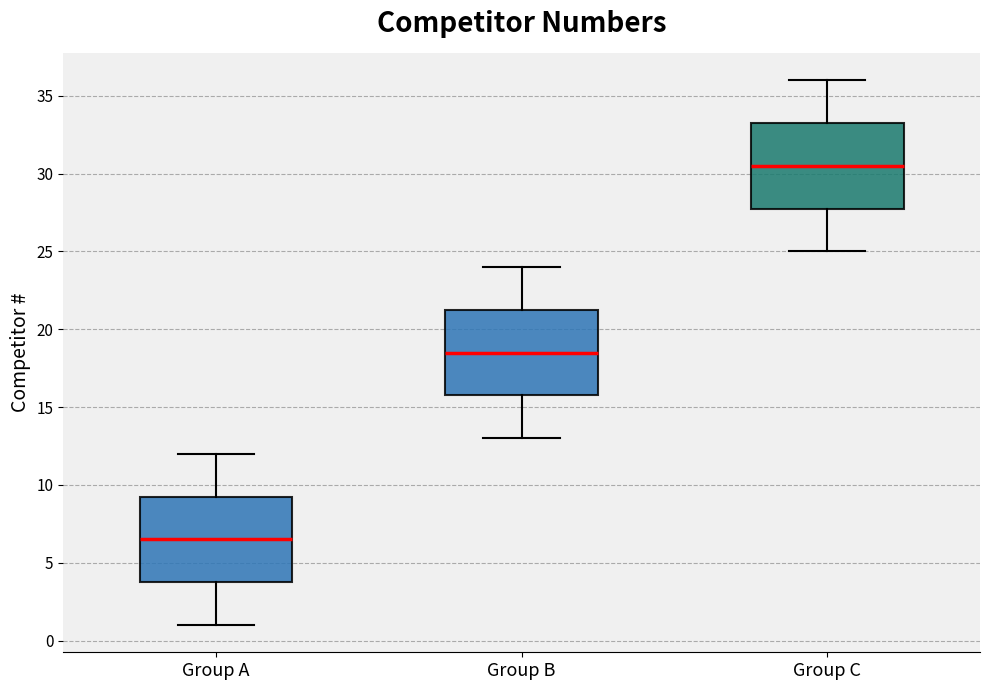

Where does the lower whisker of the box for Group A end on the y-axis? The values are not printed on the chart, so give them approximately, as read against the axis.

1.0